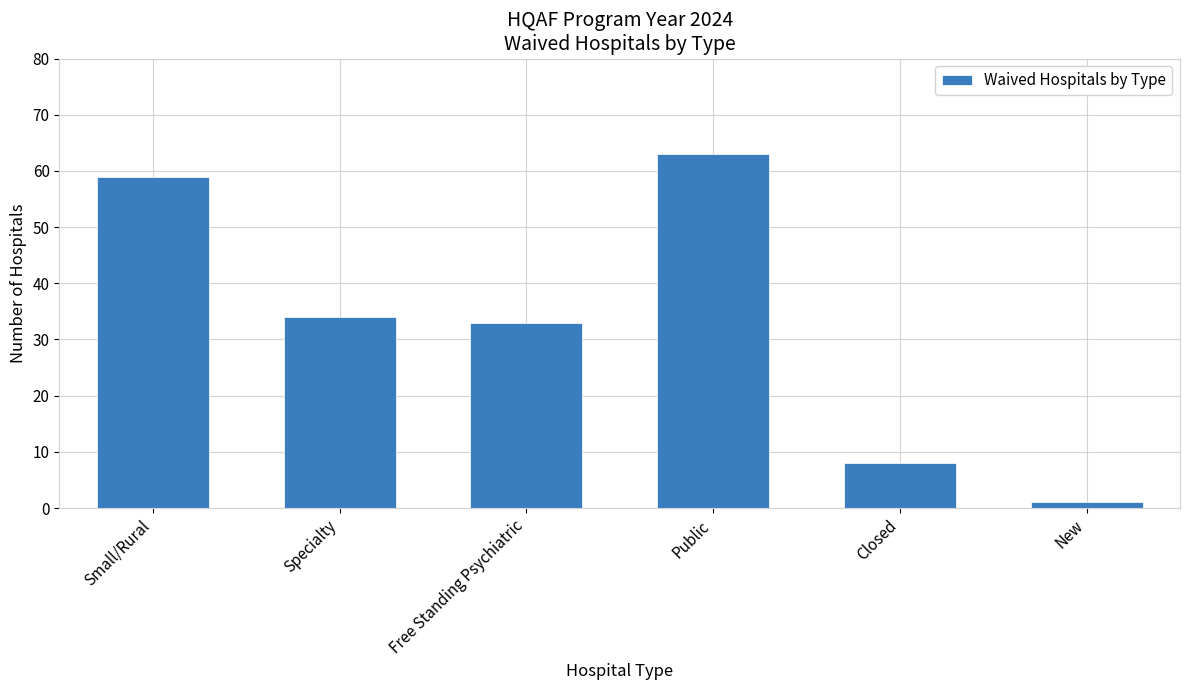

Reading right to left, what are all the values shown in this chart?

1	8	63	33	34	59